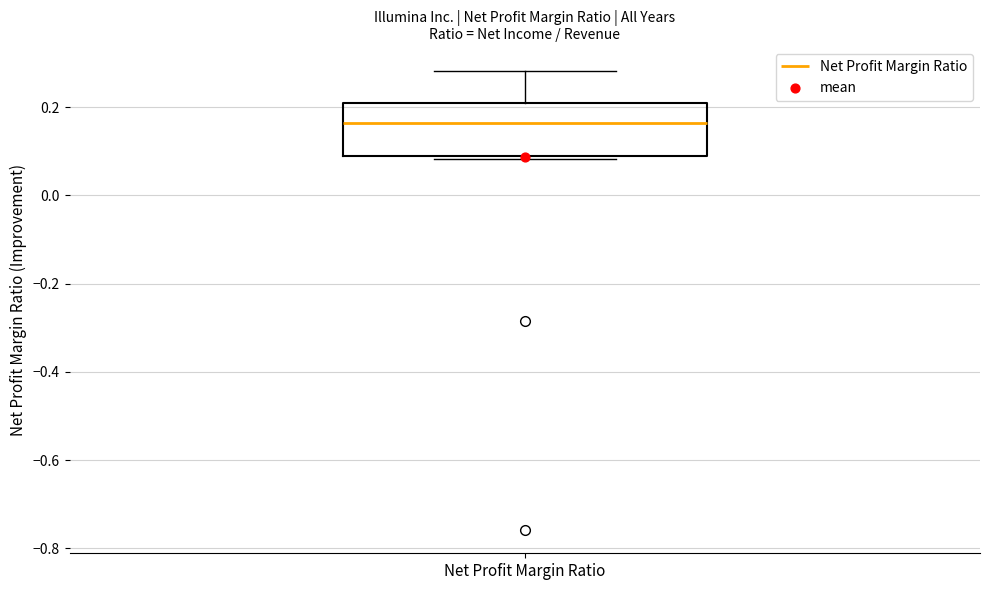

Read this box plot against the y-axis: the position of the median line, the range covered by the box, and the ends of both whiskers. The values are not printed on the chart, so give them approximately, as read against the axis.

median 0.16, box 0.08 to 0.22, whiskers 0.08 (just below the box's lower edge) to 0.28